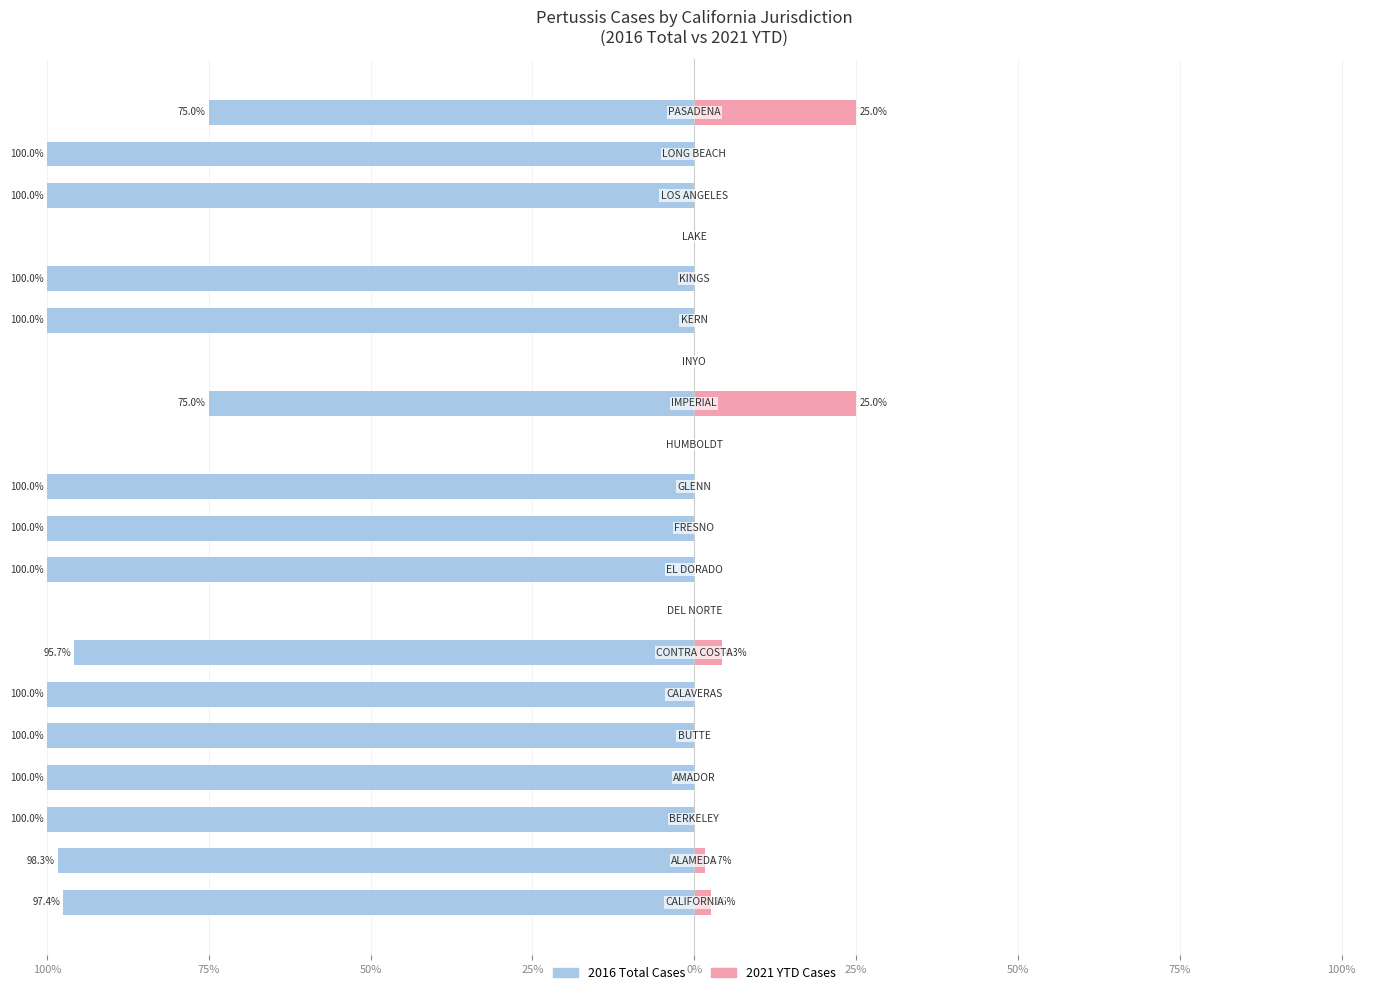

Rank the series at 100% from highest to lowest value.

2021 YTD Cases, 2016 Total Cases